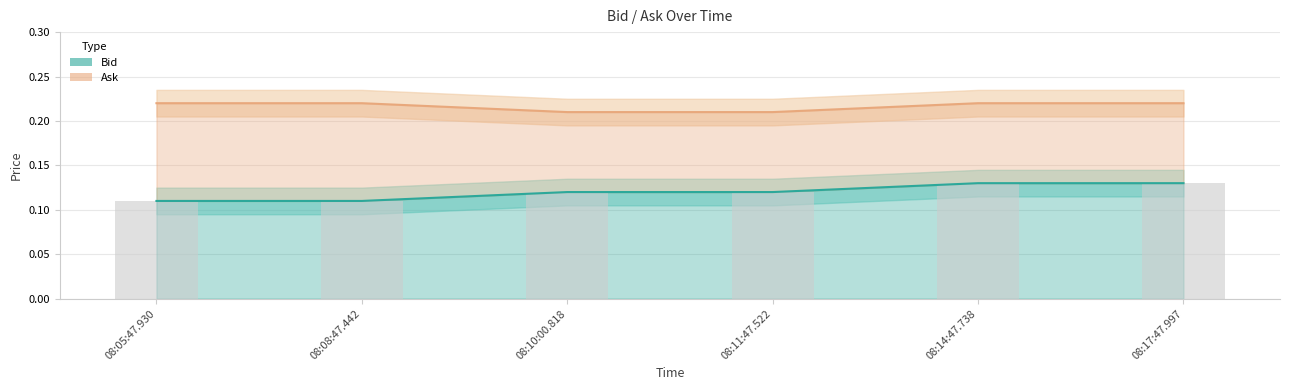

What is the label of the 1st bar from the left?

08:05:47.930